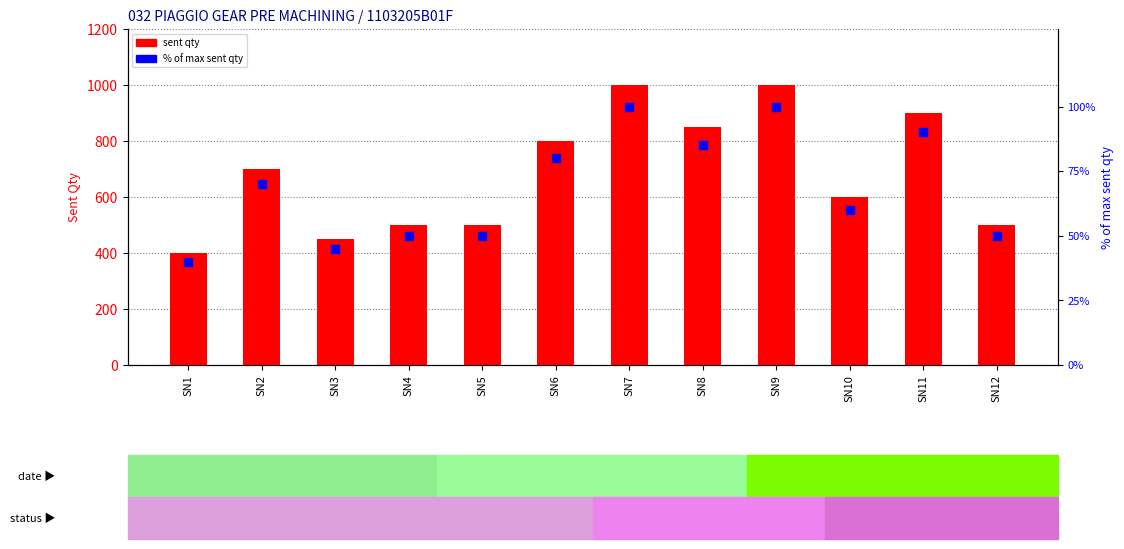

Which series reaches the minimum Y coordinate?

% of max sent qty